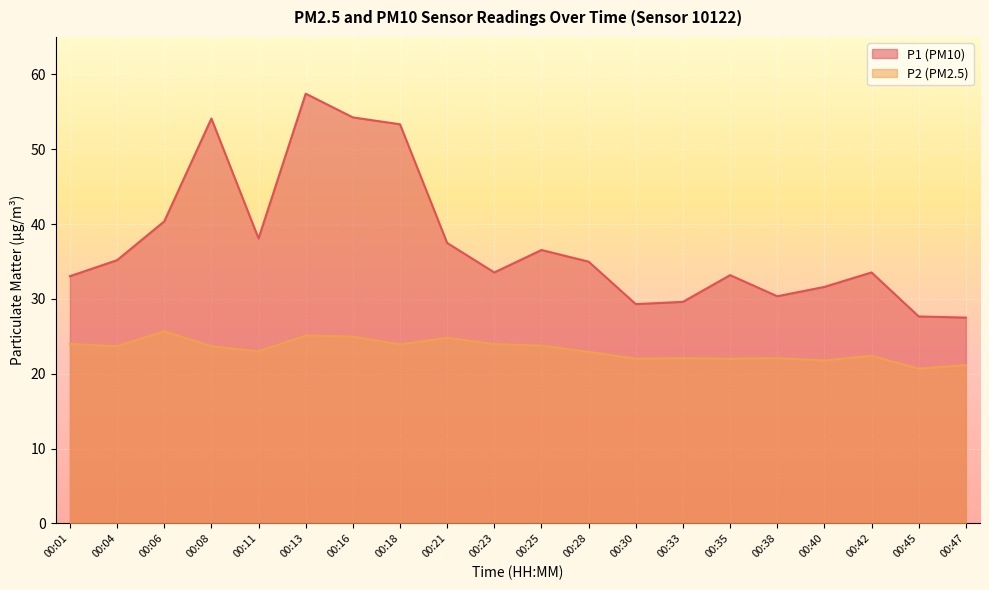

Is the value of P1 at 00:18 greater than the value of P2 at 00:35?

Yes